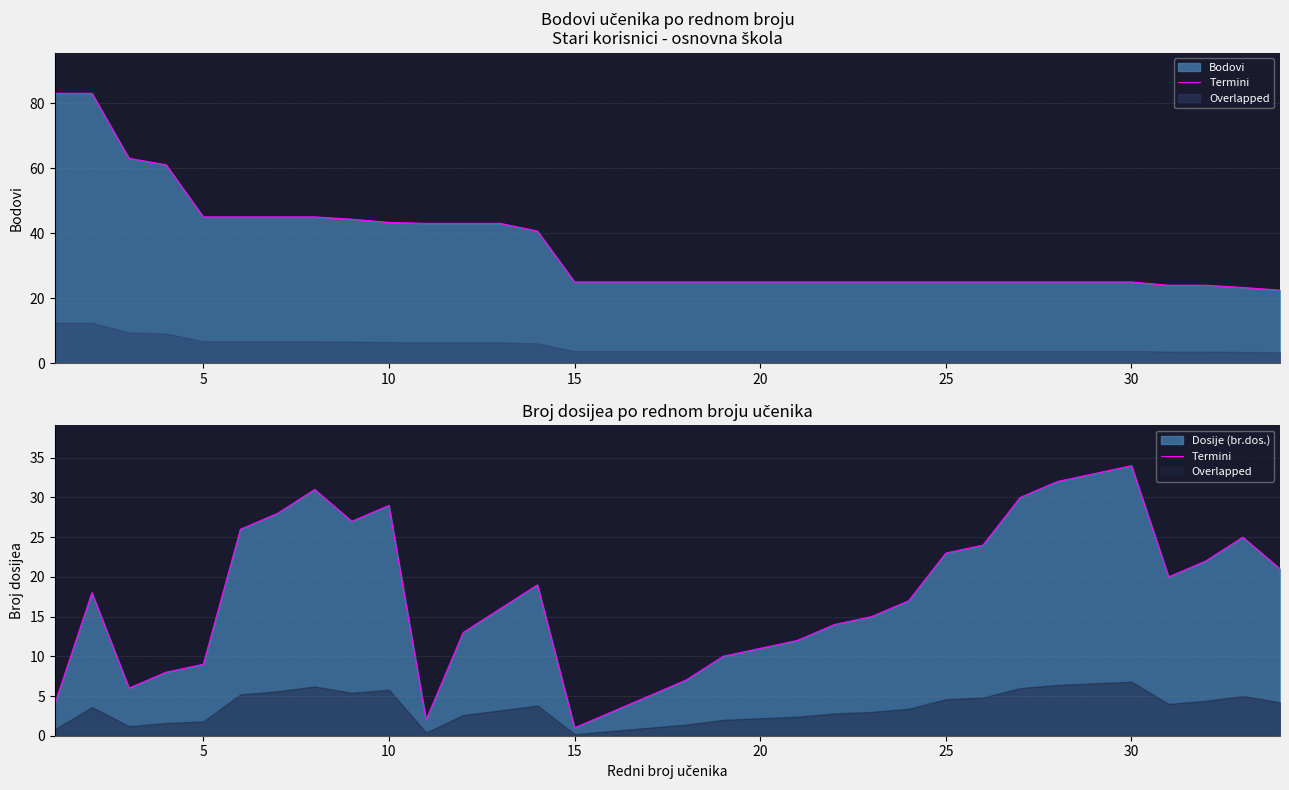

True or false: the data shows 8 at 13.

False